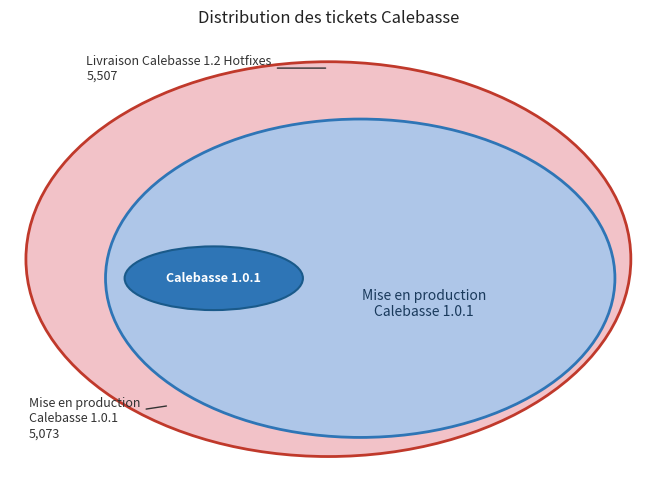

To the nearest percent, what is the difference between the largest and smallest slice percentages?

4%